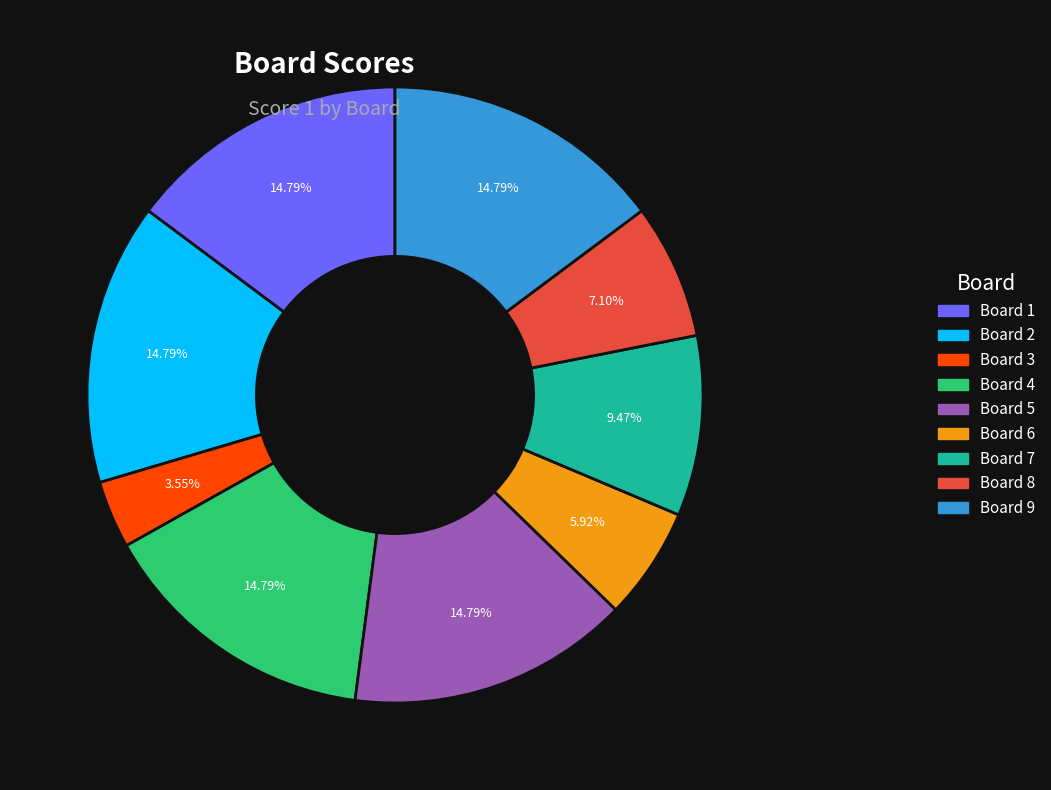

Is there a majority slice in this chart?

No